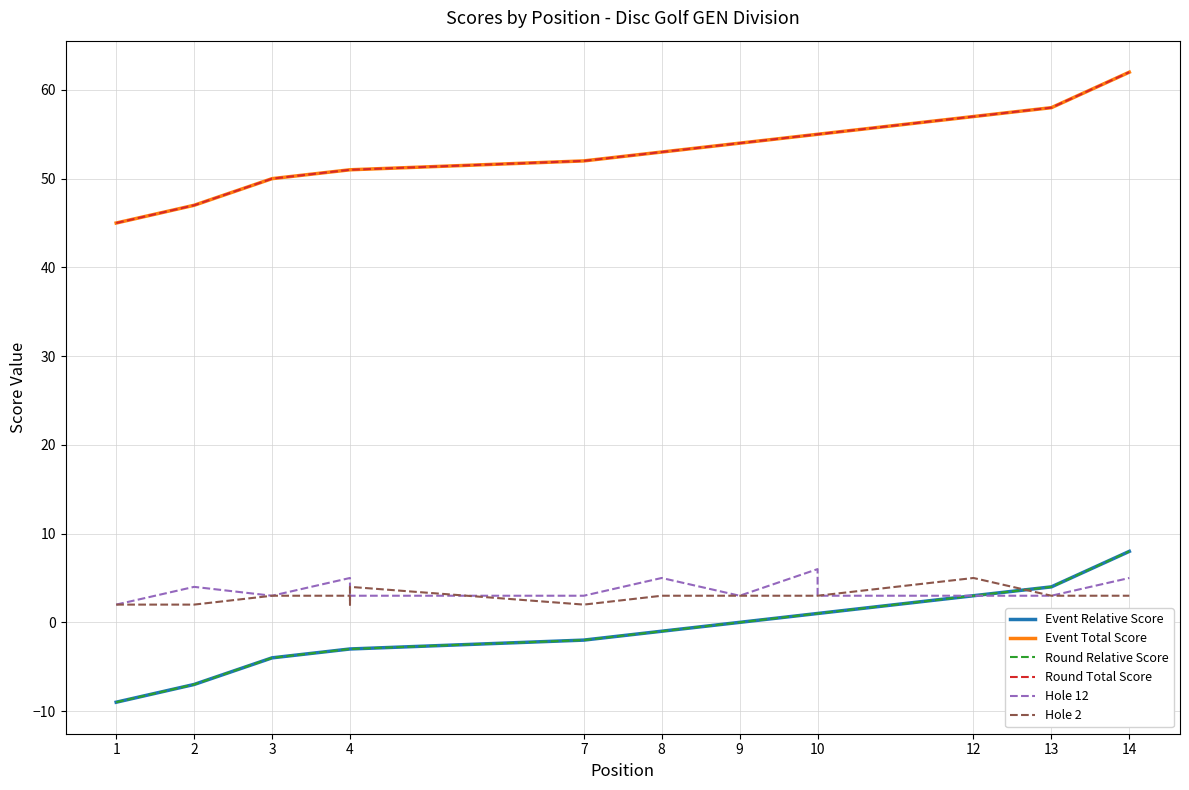

What is the minimum value for Hole 12?

2